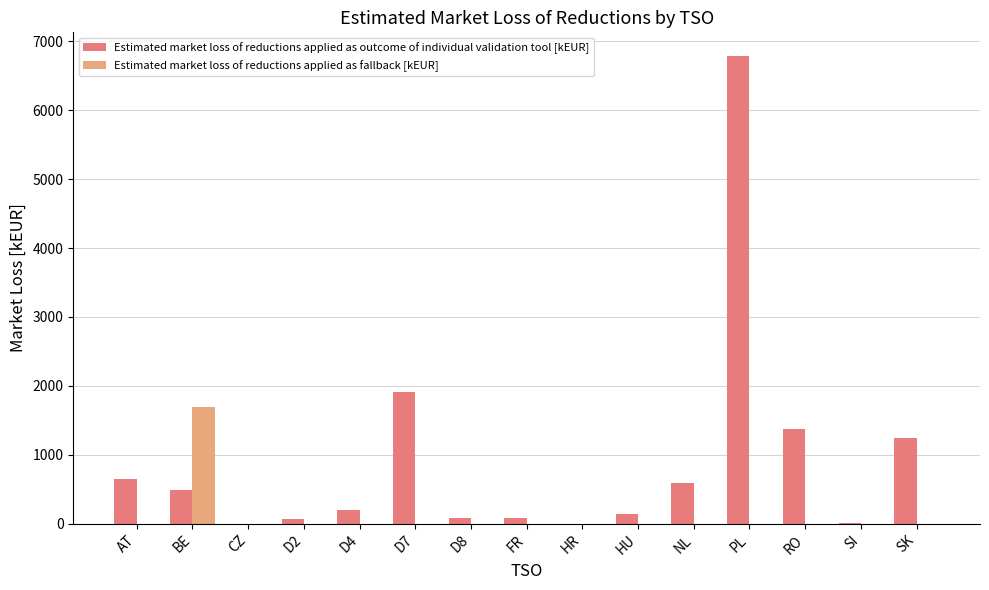

Which series changed the most between D8 and SK?

Estimated market loss of reductions applied as outcome of individual validation tool [kEUR]